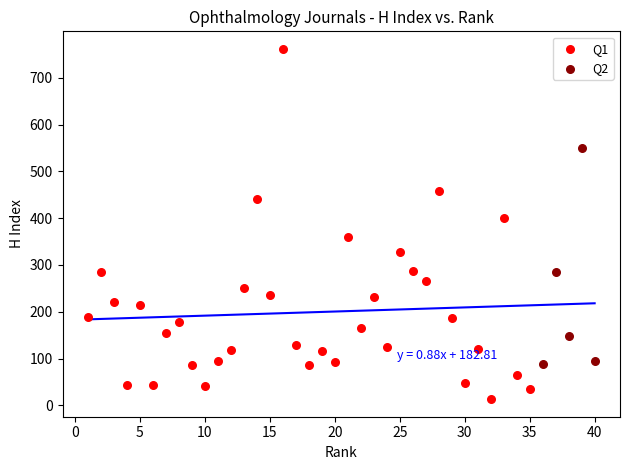

Which series reaches the maximum Y coordinate?

Q1